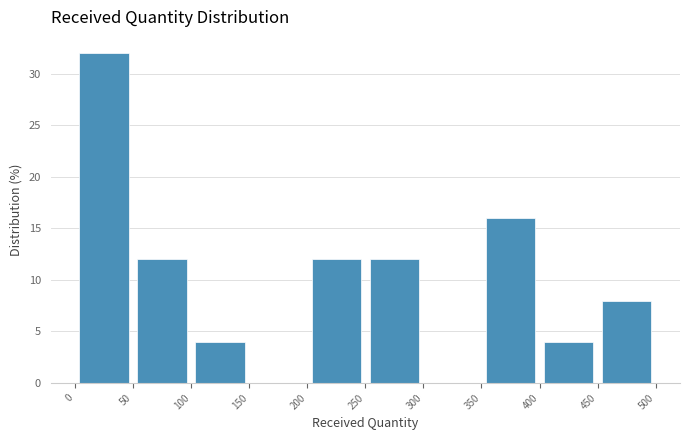

Over which range of the x-axis is the bar tallest?

0 to 50